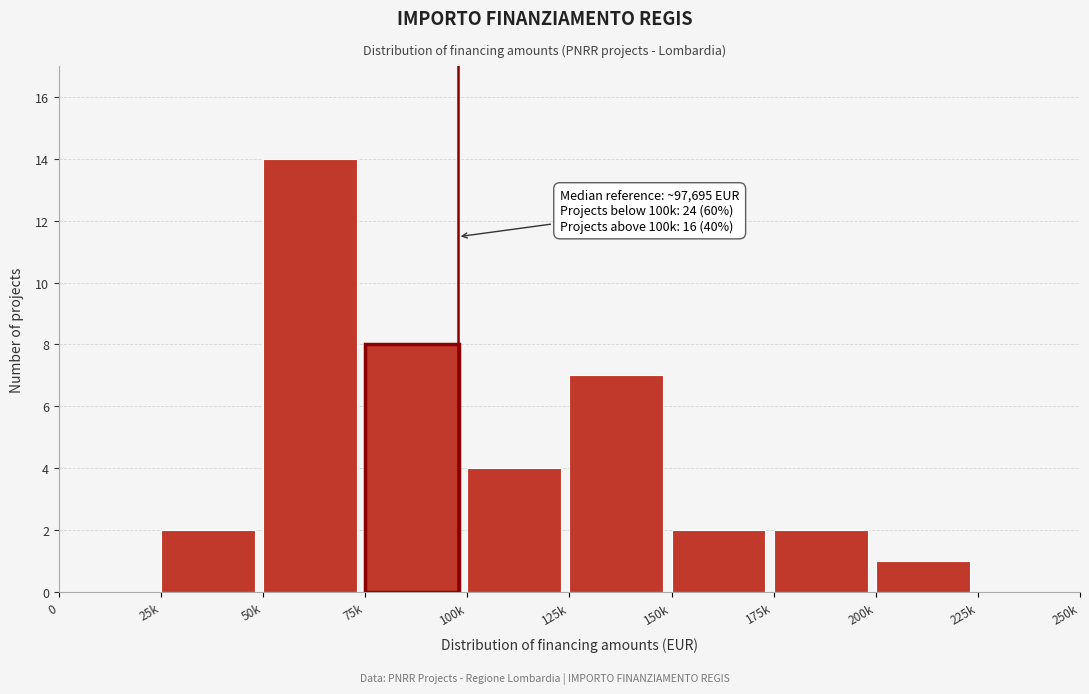

Reading left to right, extract all data points from this chart.

0=0	25k=2	50k=14	75k=8	100k=4	125k=7	150k=2	175k=2	200k=1	225k=0